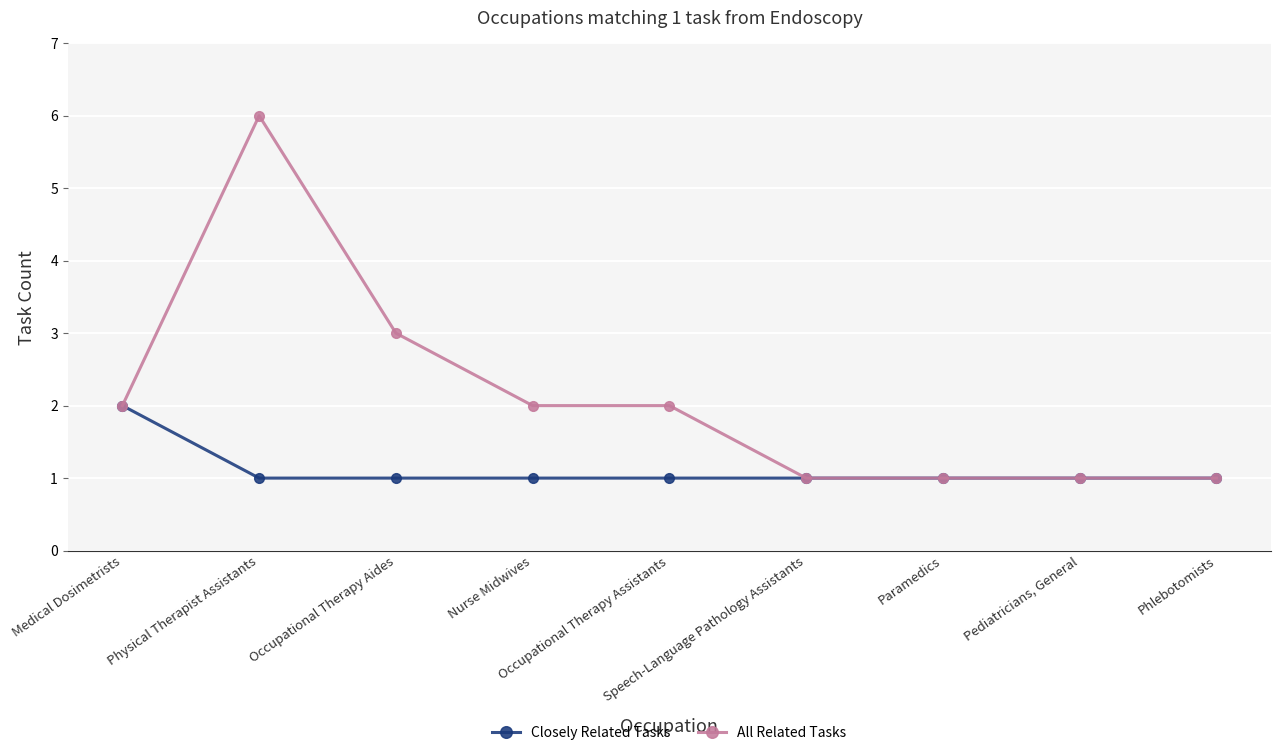

List the series in order of their peak value, lowest first.

Closely Related Tasks, All Related Tasks